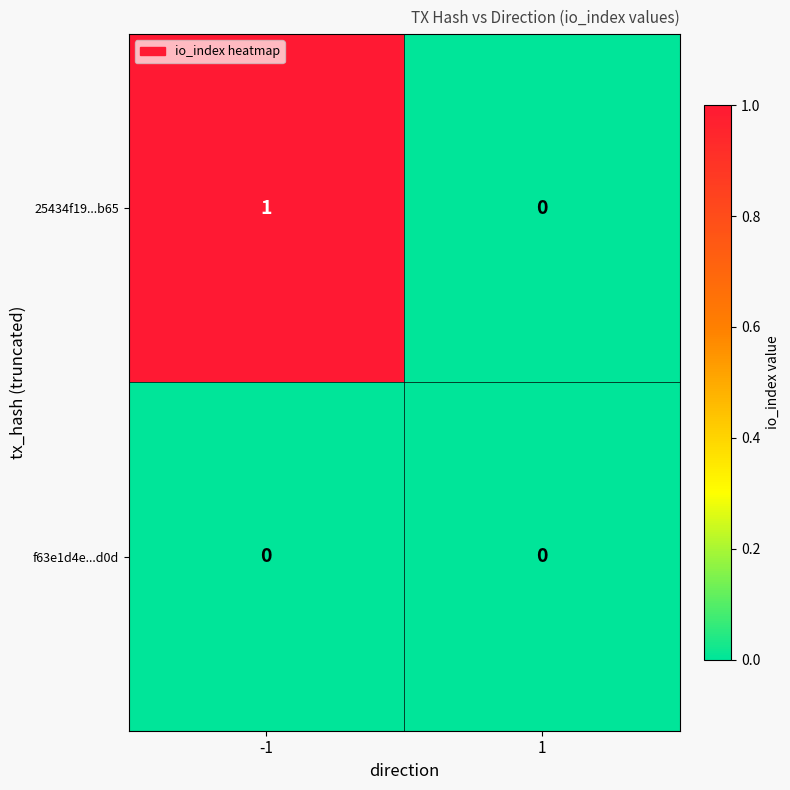

How many series are shown in this chart?

2